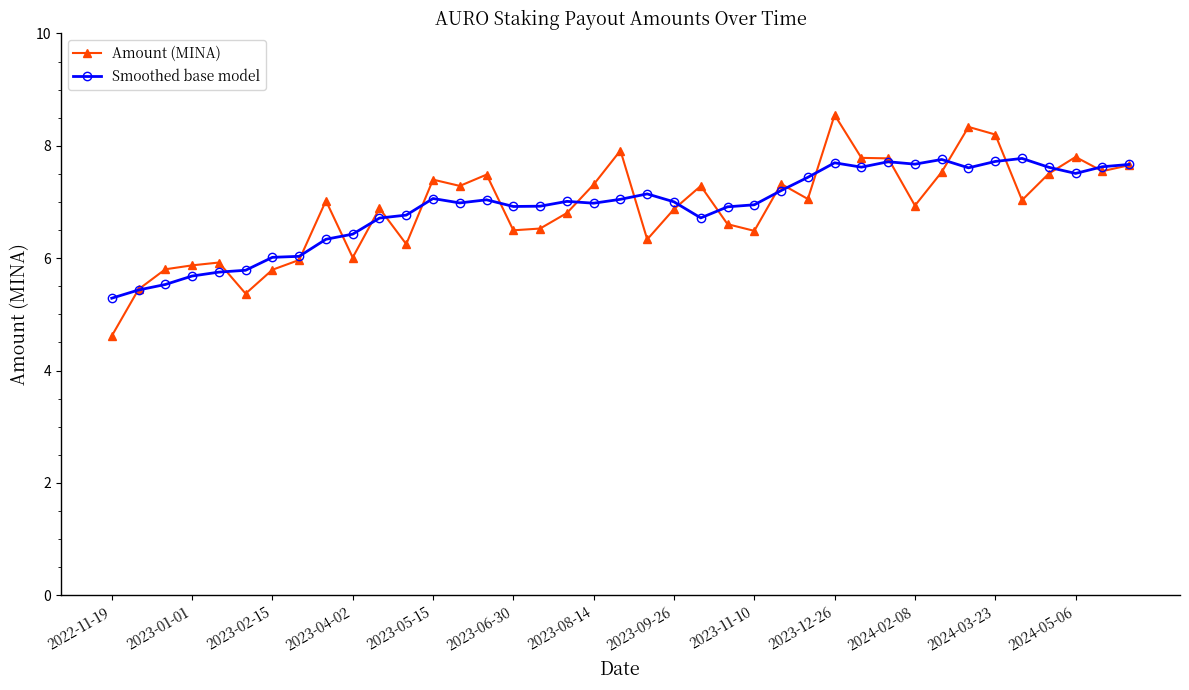

Does the chart display data point markers on the line(s)?

Yes